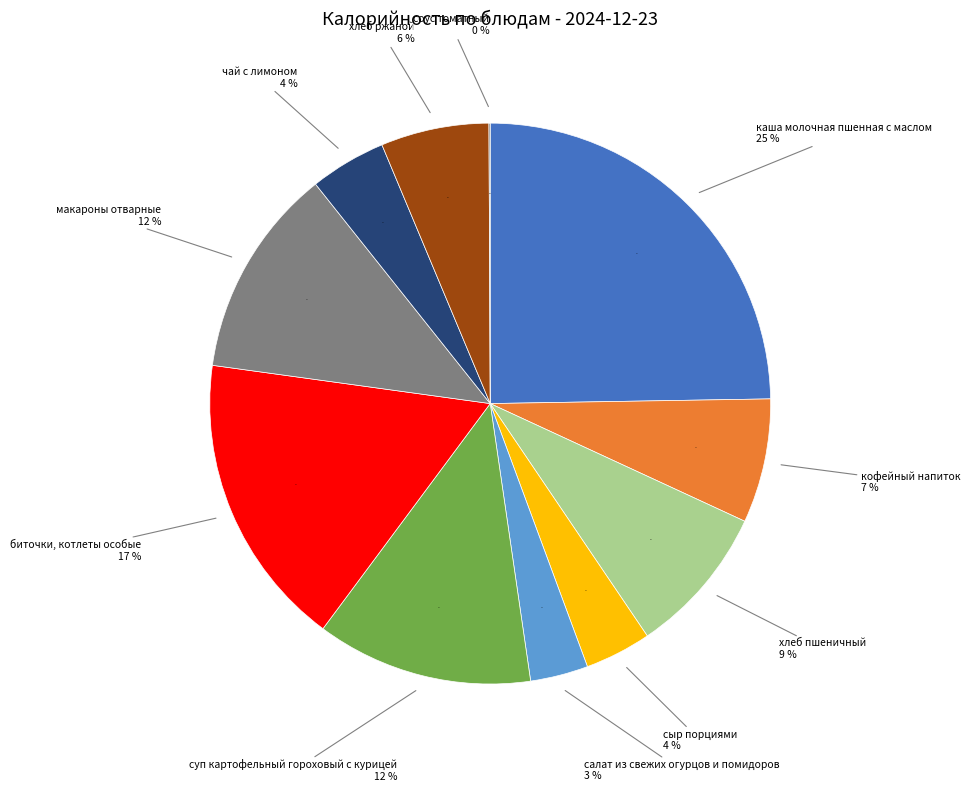

To the nearest percent, what portion does кофейный напиток represent?

7%